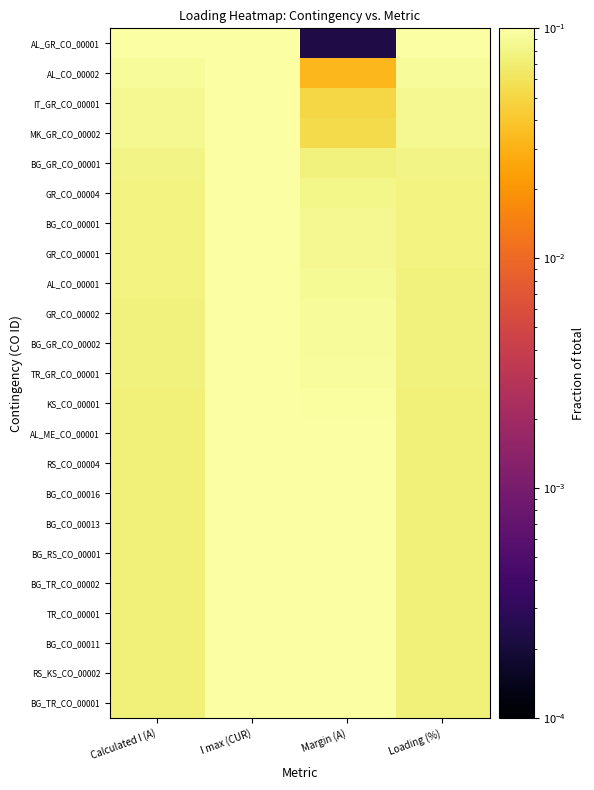

What is the total value across all series at Loading (%)?

1.8